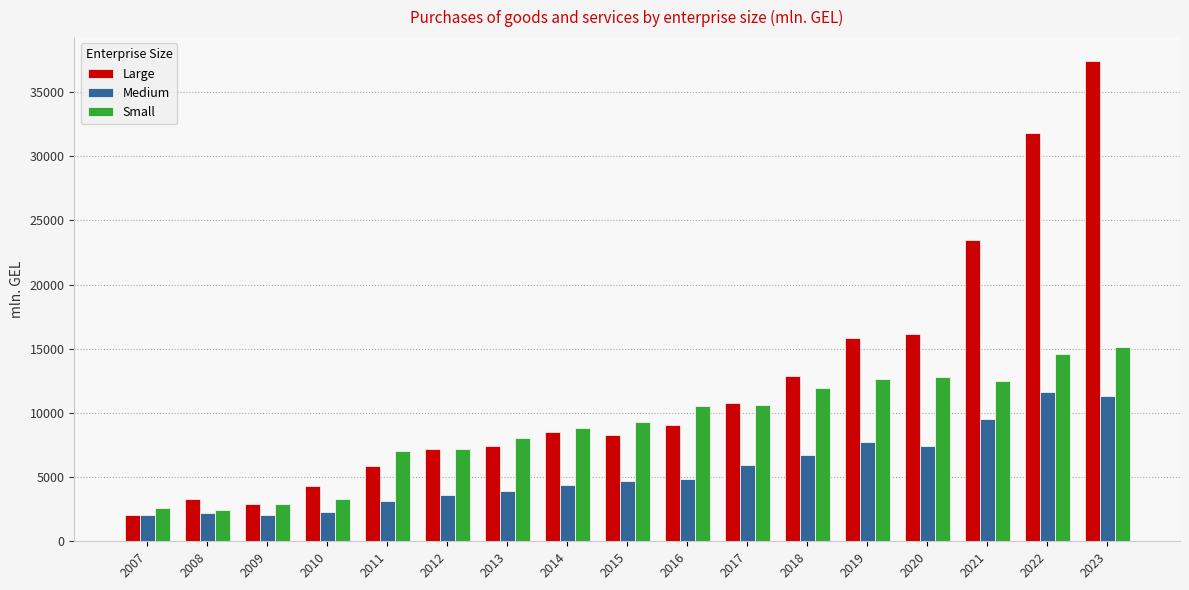

What value does the Small series have at 2008?

2468.4